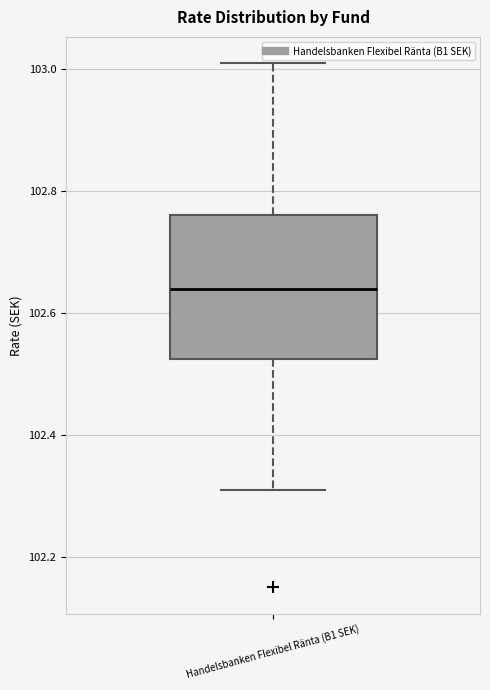

Transcribe this box plot: give where the median line is, the range the box spans, and where the two whiskers end, as read against the y-axis. The values are not printed on the chart, so give them approximately, as read against the axis.

median 102.64, box 102.52 to 102.76, whiskers 102.32 to 103.02